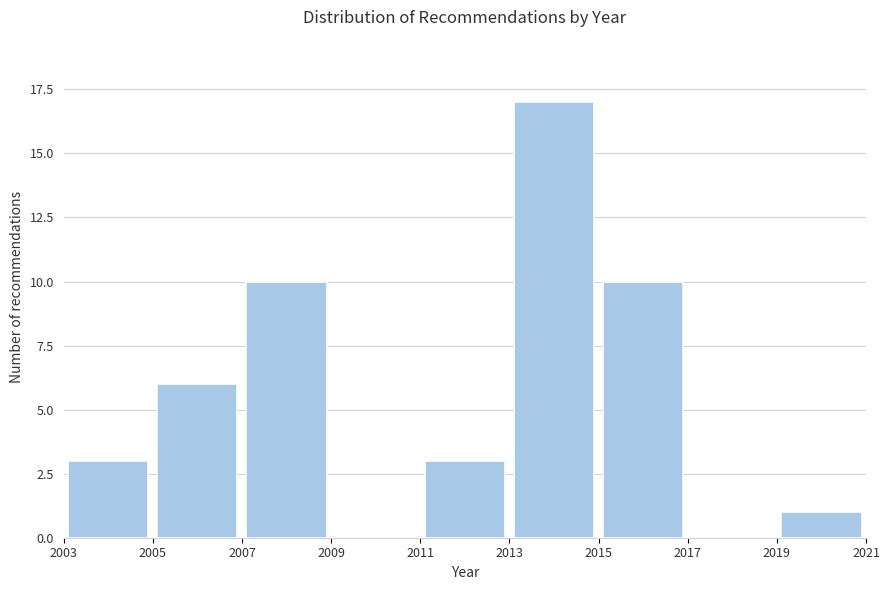

Reading left to right, transcribe this chart: for each bar, give the range it covers on the x-axis and its height. The values are not printed on the chart, so give them approximately, as read against the axis.

2003 to 2005: 3
2005 to 2007: 6
2007 to 2009: 10
2009 to 2011: 0
2011 to 2013: 3
2013 to 2015: 17
2015 to 2017: 10
2017 to 2019: 0
2019 to 2021: 1